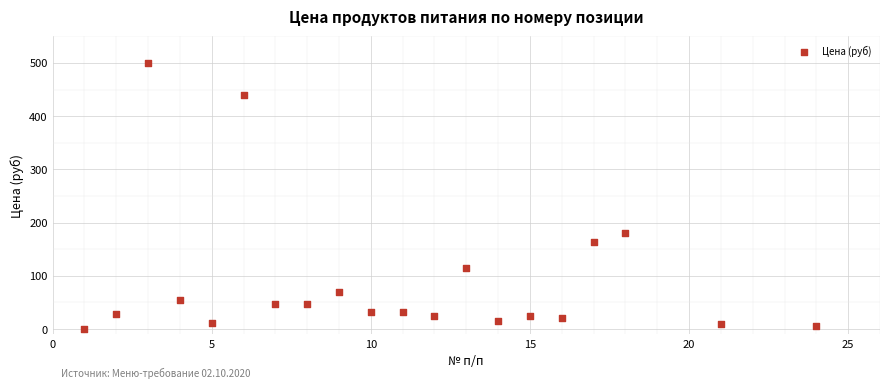

What is the range of X values (max minus min)?

23.0